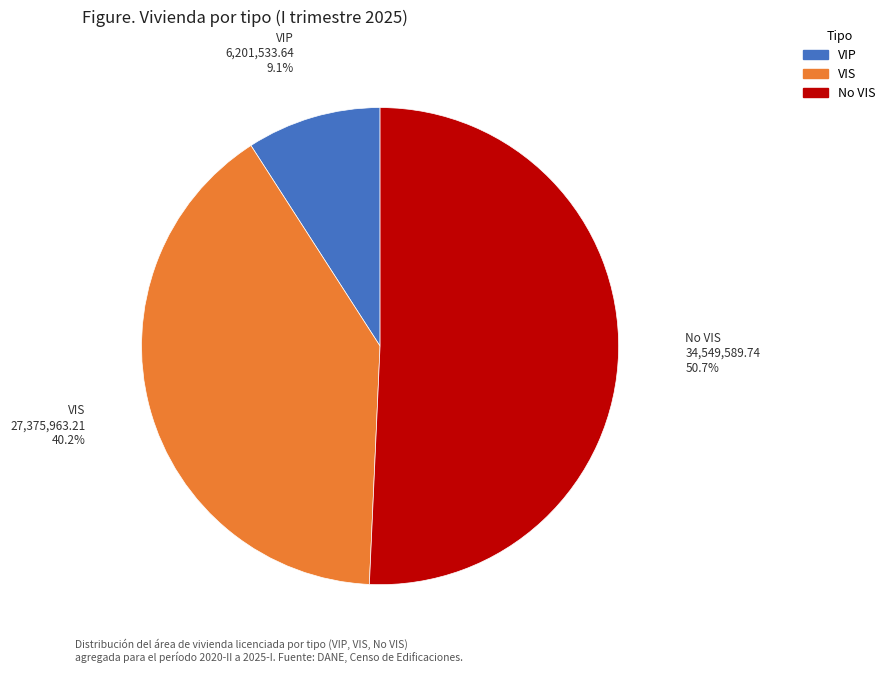

Is there any slice that represents more than half of the pie?

Yes